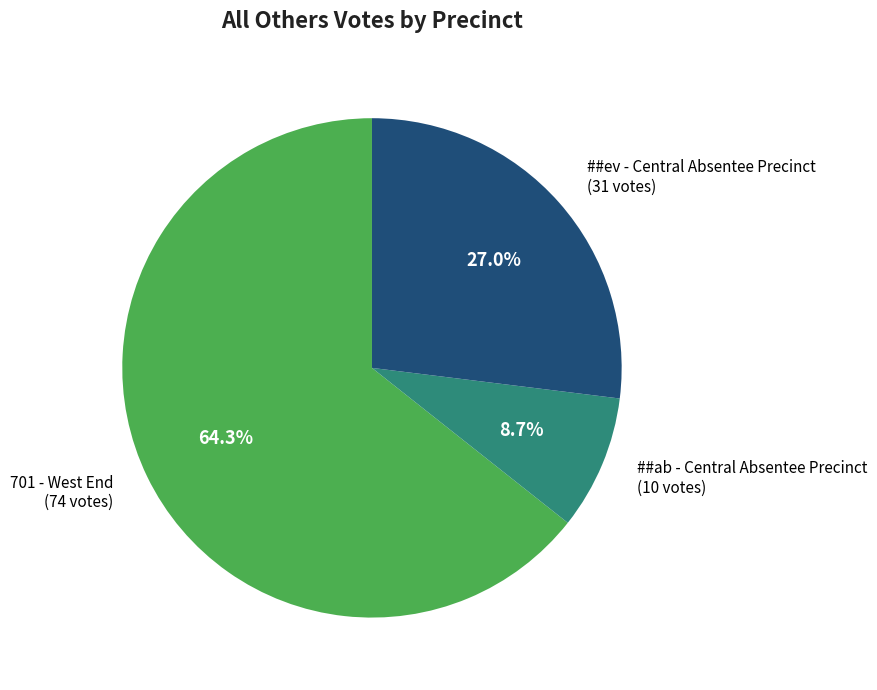

Is there a majority slice in this chart?

Yes